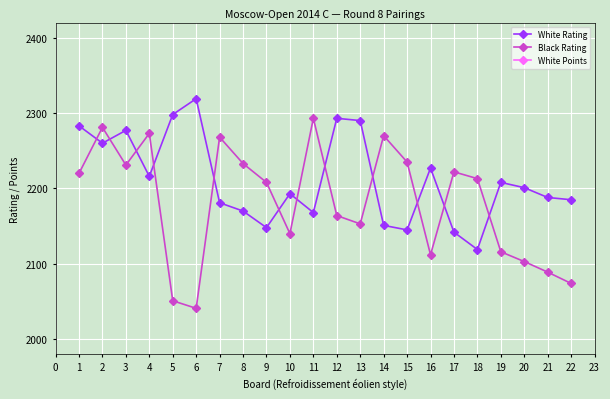

How many White Points values are between 5 and 6?

22